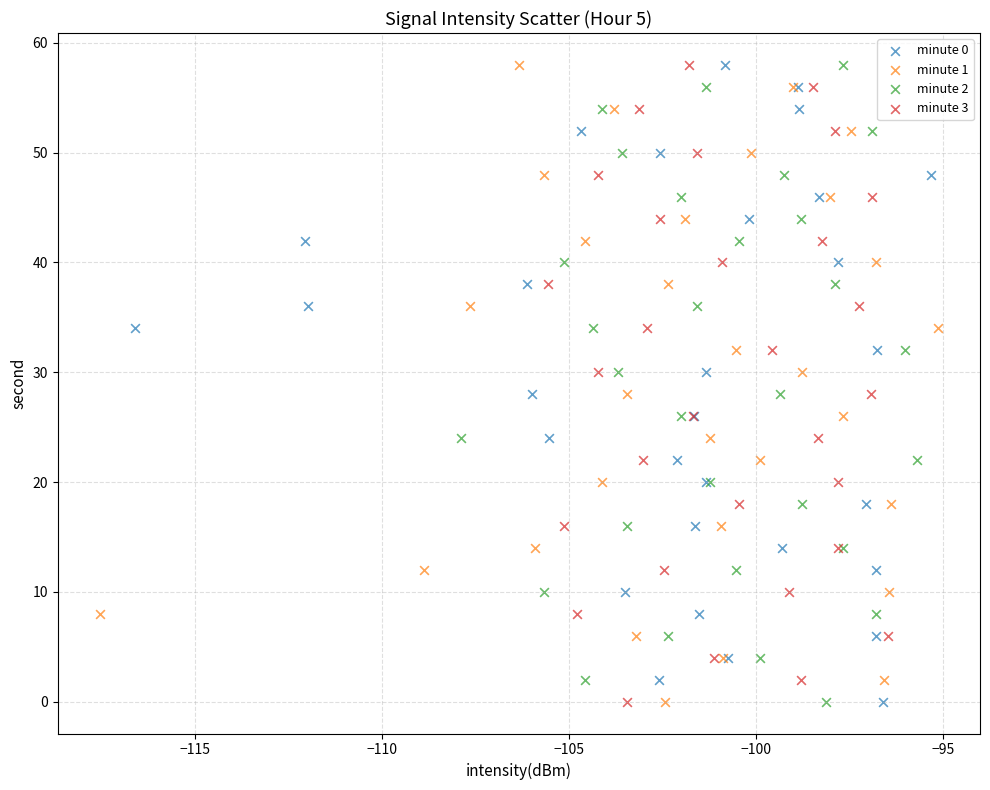

What are all the series names shown in the legend?

minute 0, minute 1, minute 2, minute 3